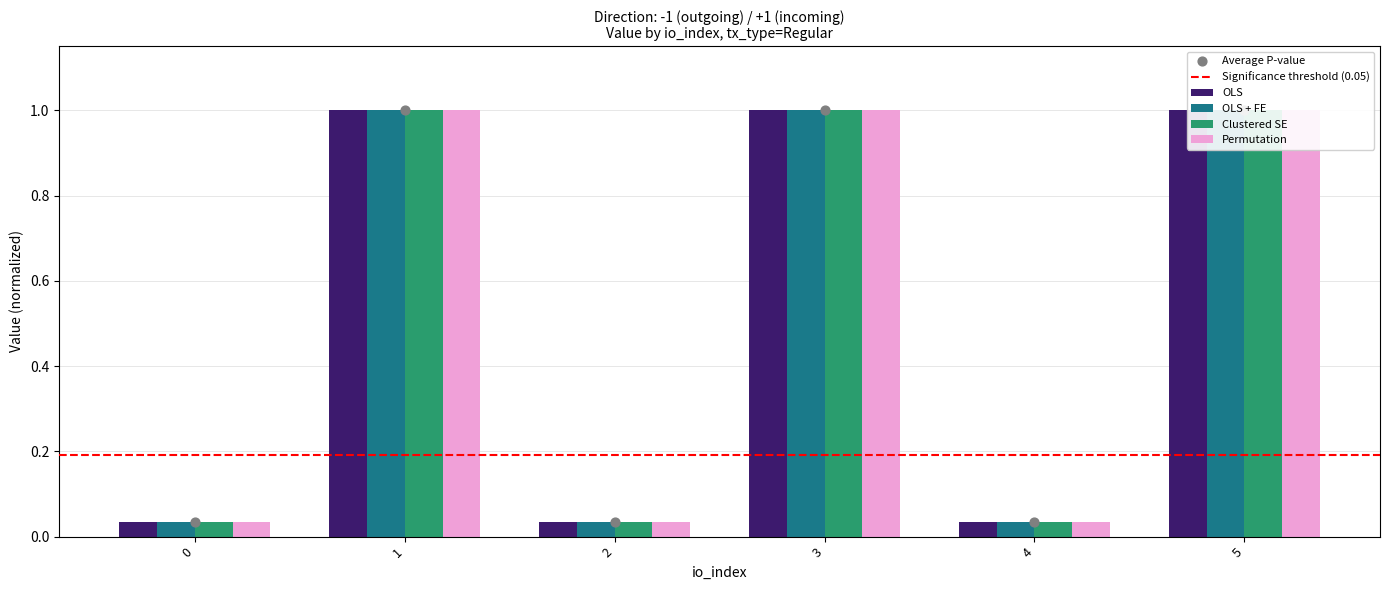

Which series has the widest spread of Y values?

OLS